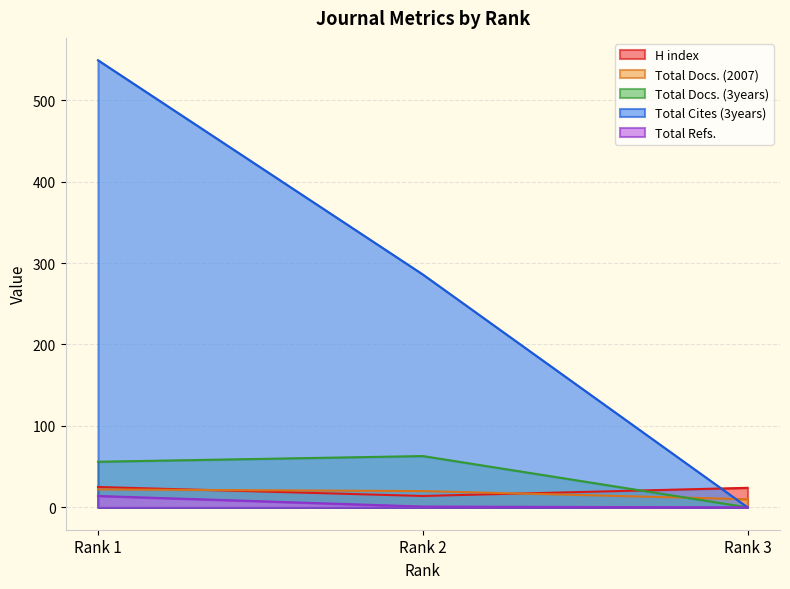

How many lines are shown in the chart?

5